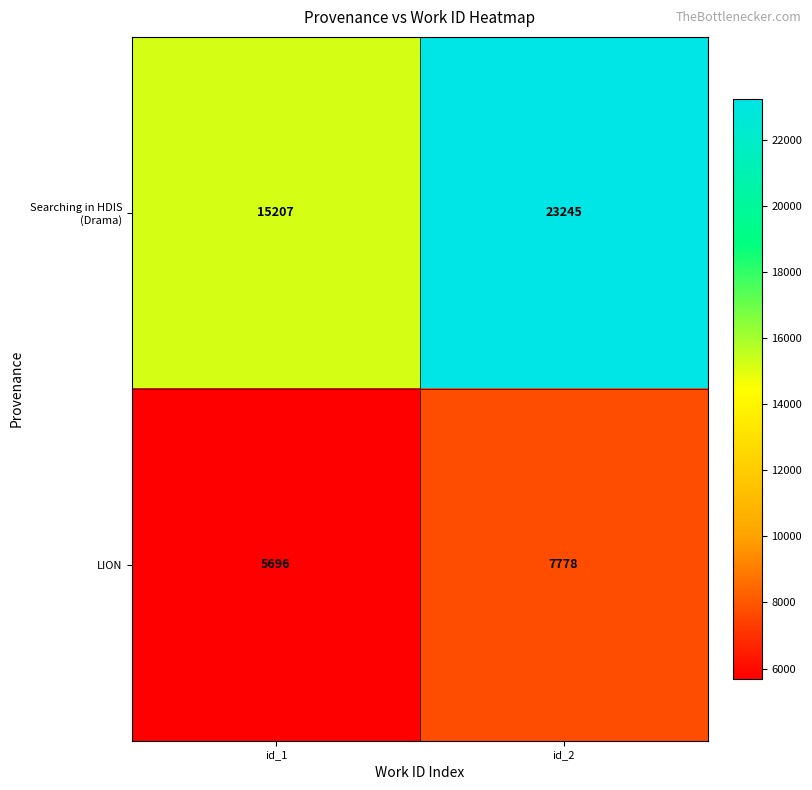

Reading left to right, extract all data points from this chart.

Searching in HDIS (Drama): id_1=15207	id_2=23245
LION: id_1=5696	id_2=7778